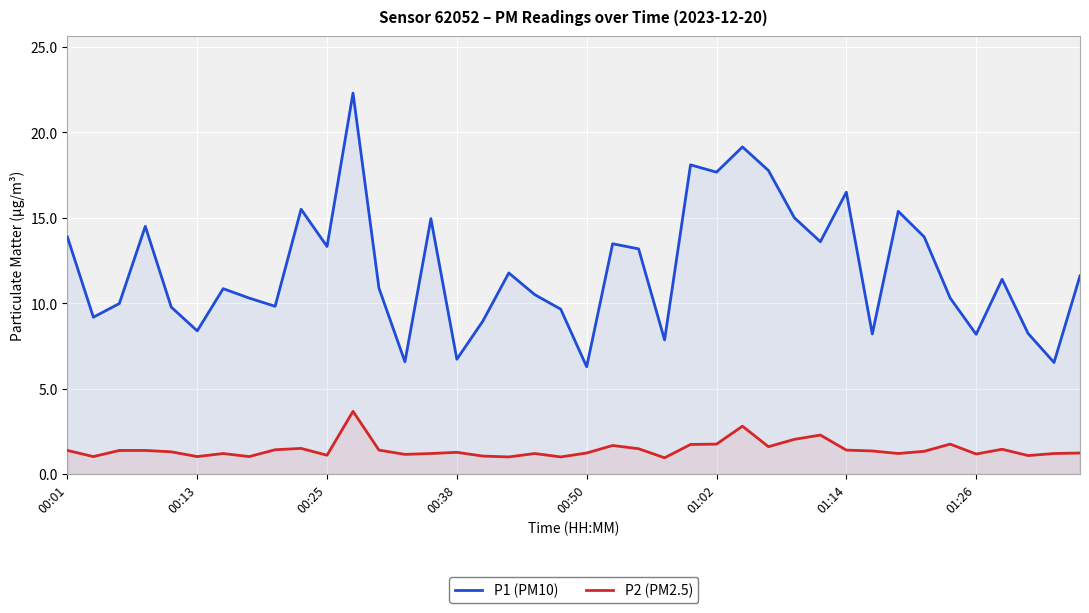

True or false: P1 (PM10) and P2 (PM2.5) cross at least once.

False